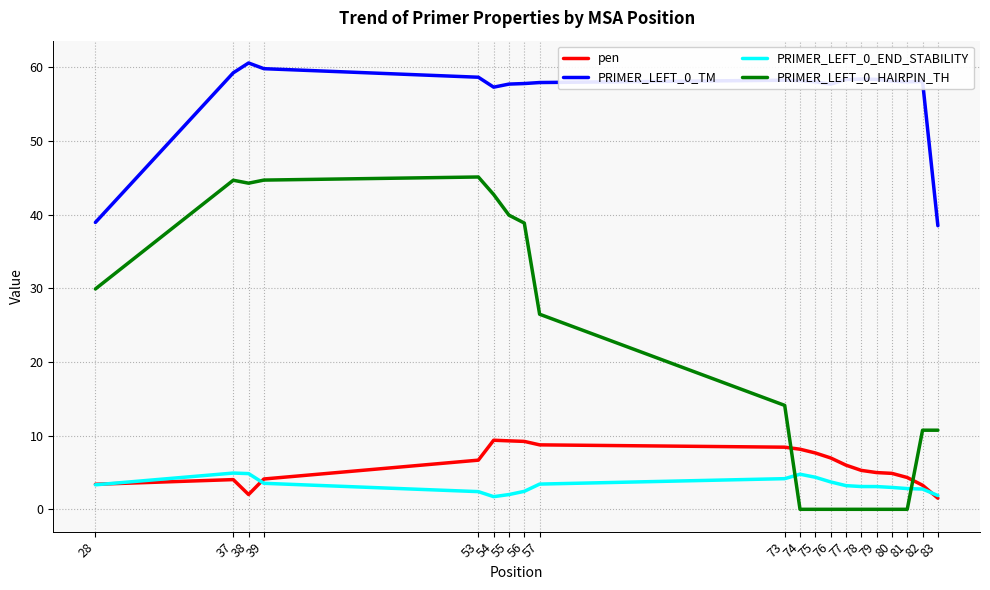

What is the difference between the PRIMER_LEFT_0_HAIRPIN_TH values at 56 and 28?

8.9